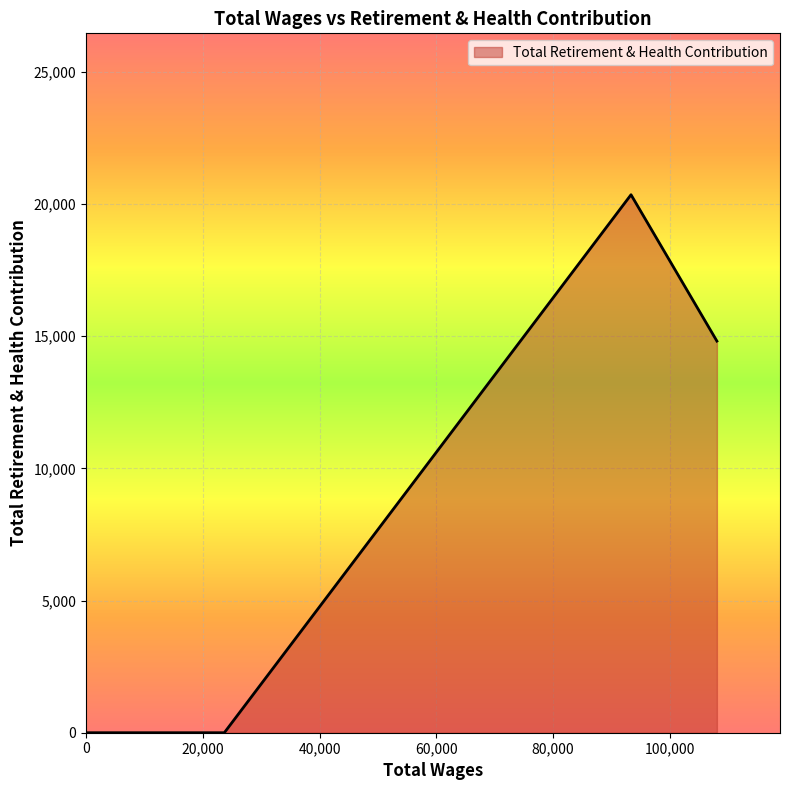

What is the sum of all values?

35157